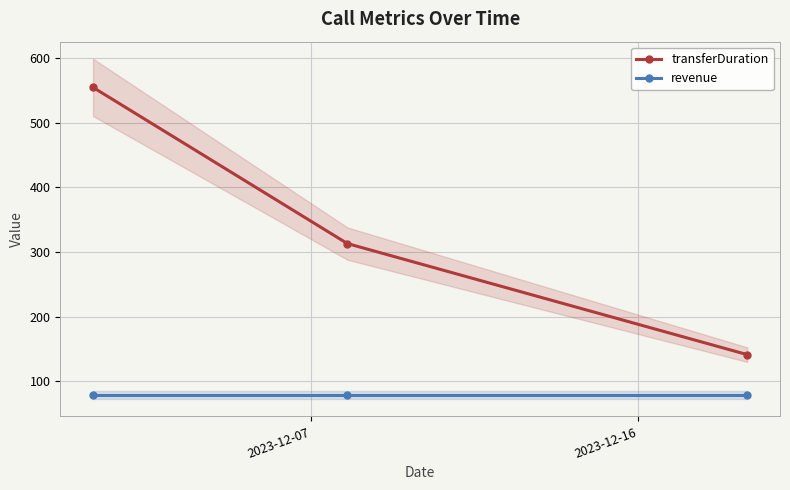

What is the maximum value for revenue?

78